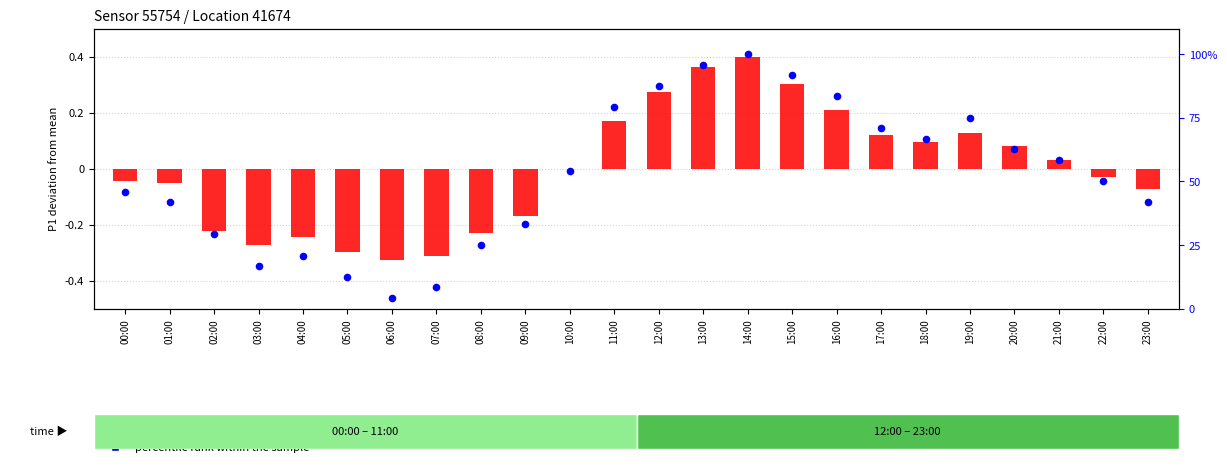

Which series has the largest total across all categories?

percentile rank within the sample